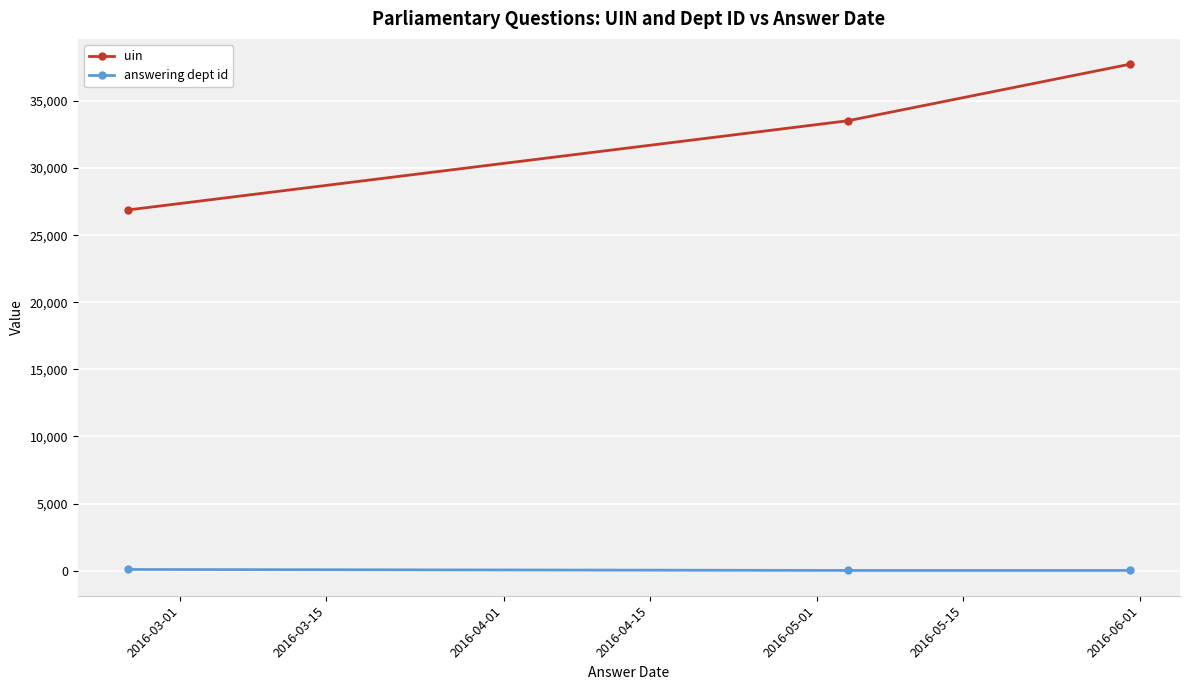

How many distinct data groups are displayed?

2